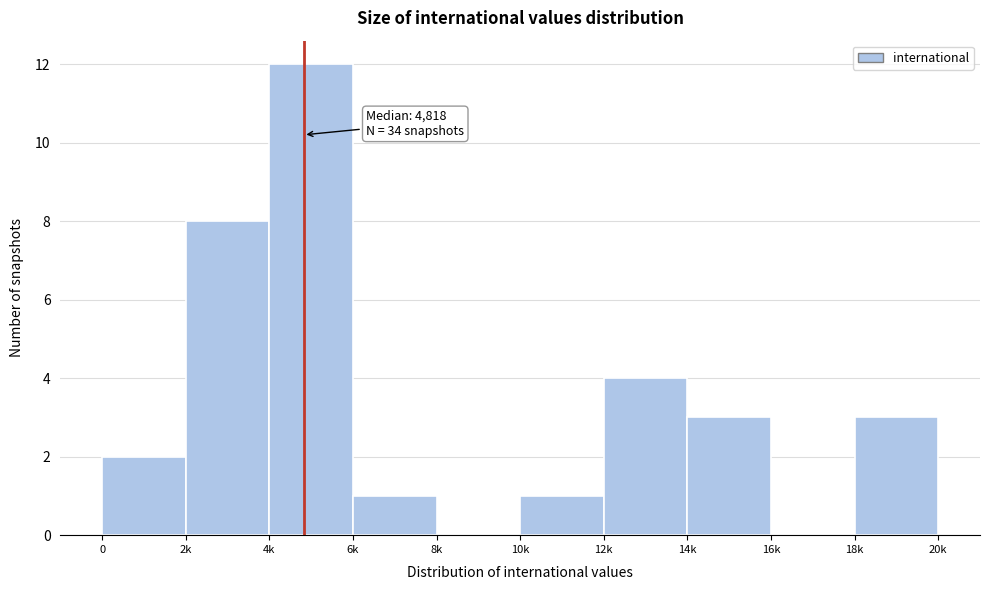

Reading left to right, what are all the values shown in this chart?

0=2	2k=8	4k=12	6k=1	8k=0	10k=1	12k=4	14k=3	16k=0	18k=3